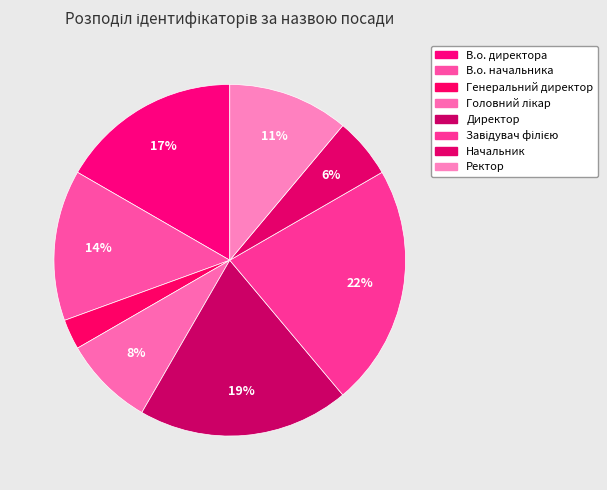

What percentage is NOT represented by Ректор?

88.9%